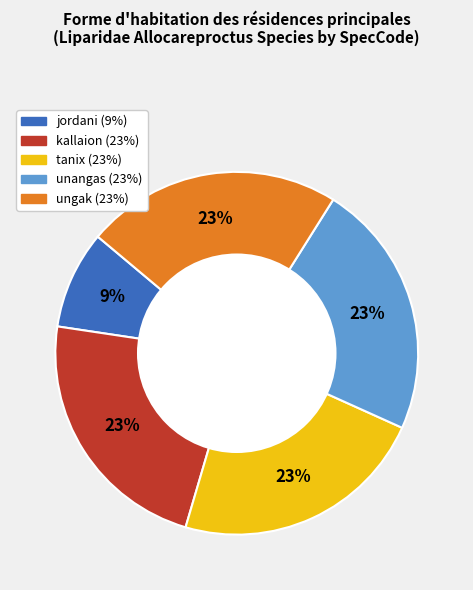

To the nearest percent, what is the average slice percentage?

20%